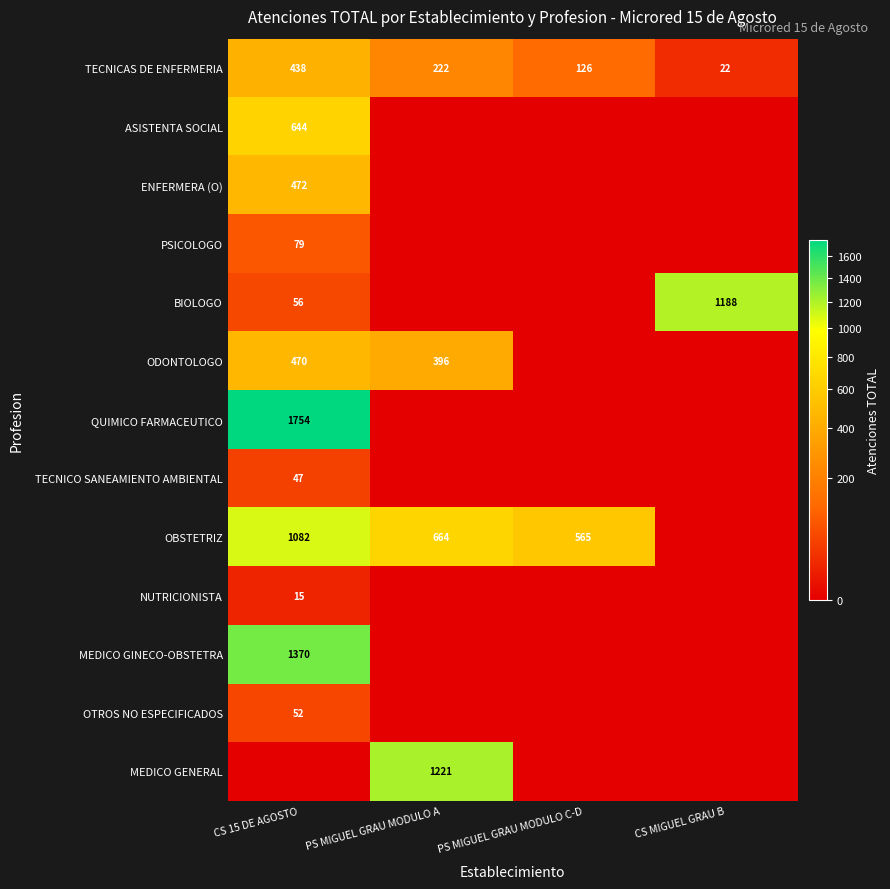

What is the difference between the highest and lowest values at CS 15 DE AGOSTO?

1754